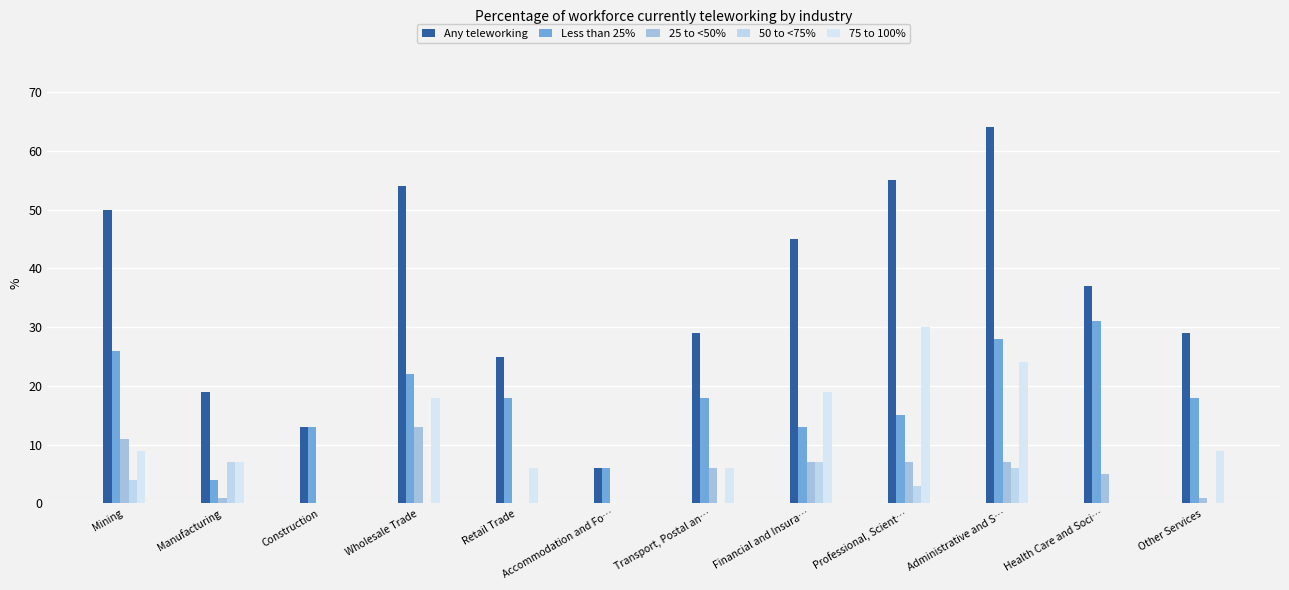

Is it true that 25 to <50% equals 4 at Transport, Postal an…?

False